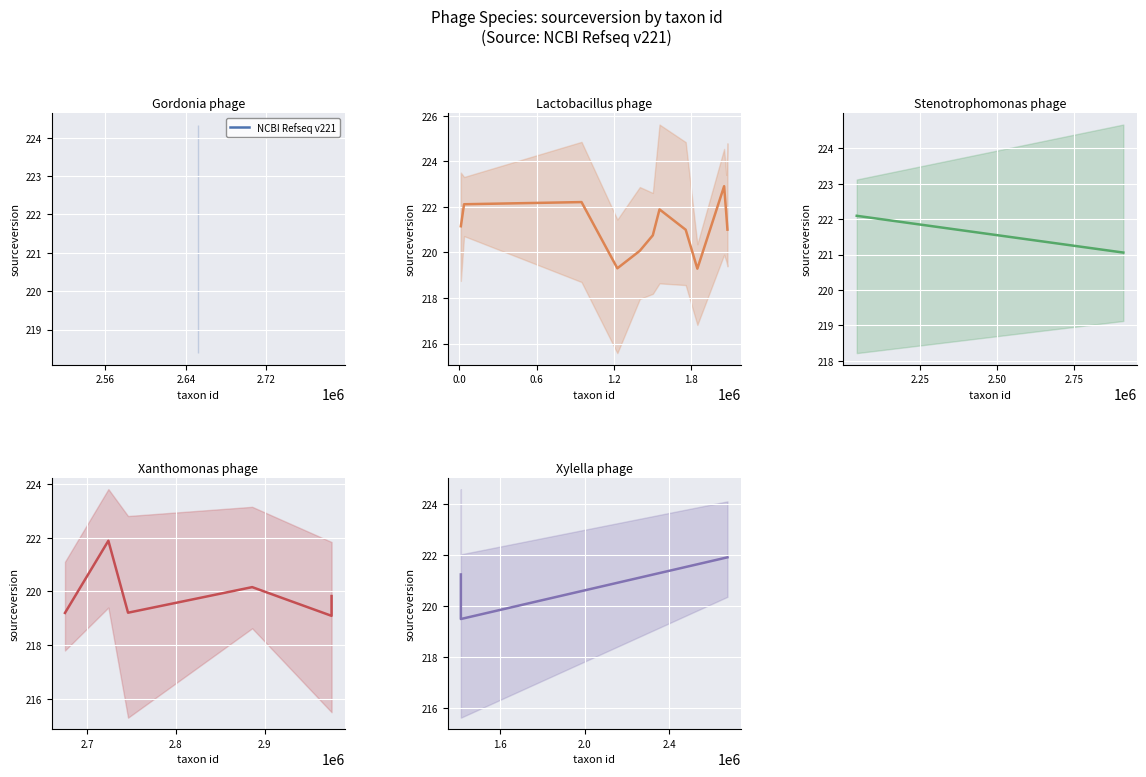

Which label corresponds to the largest value in the chart?

2.64